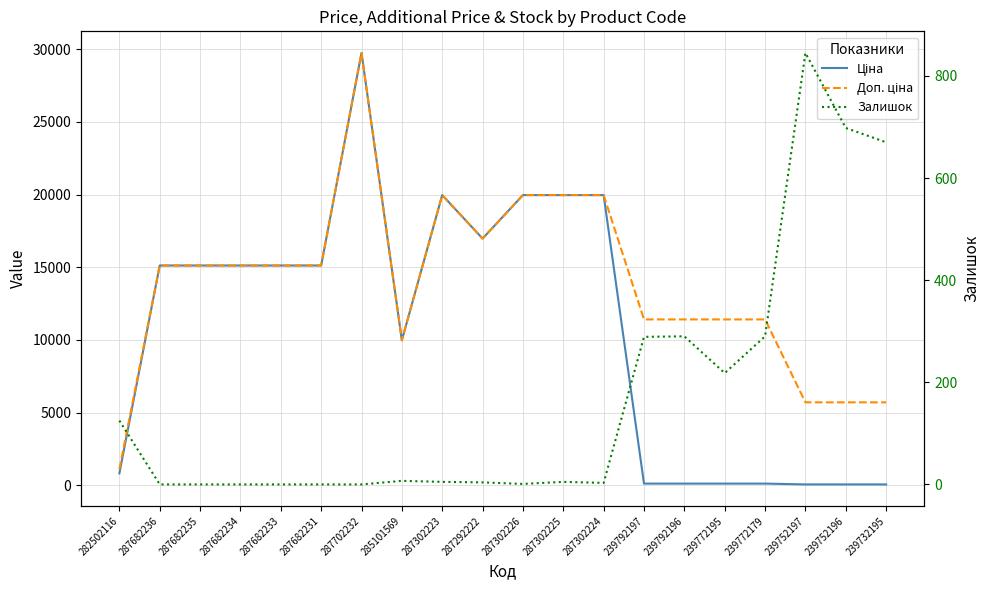

What is the spread (max minus min) of values at 287302224?

19961.2